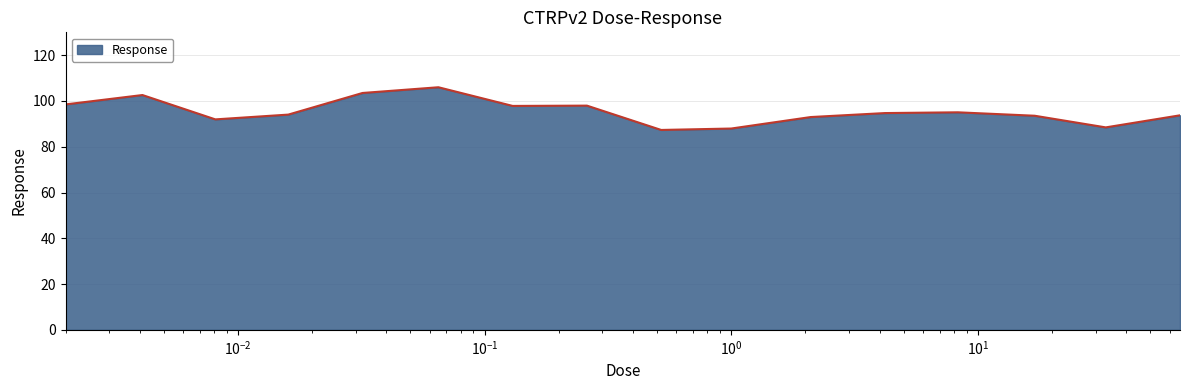

What is the difference between the maximum and minimum values?

18.7